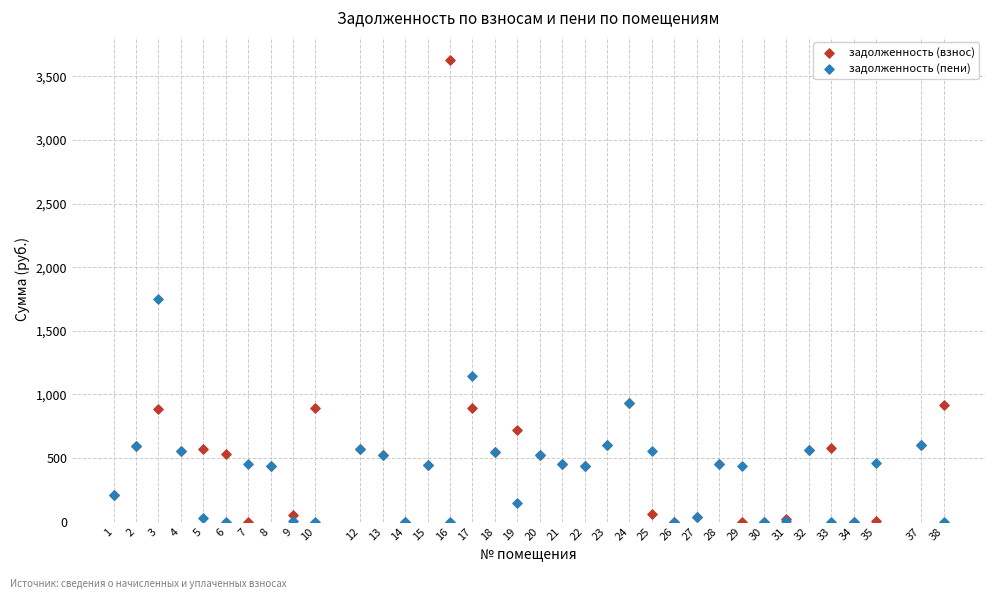

What are all the series names shown in the legend?

задолженность (взнос), задолженность (пени)